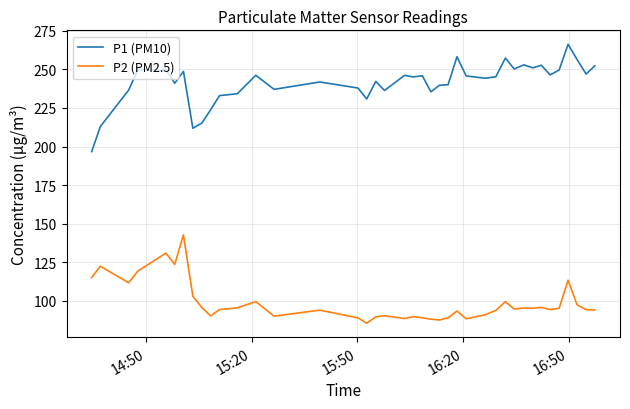

What is the difference between the maximum and minimum values in the P2 (PM2.5) series?

57.2